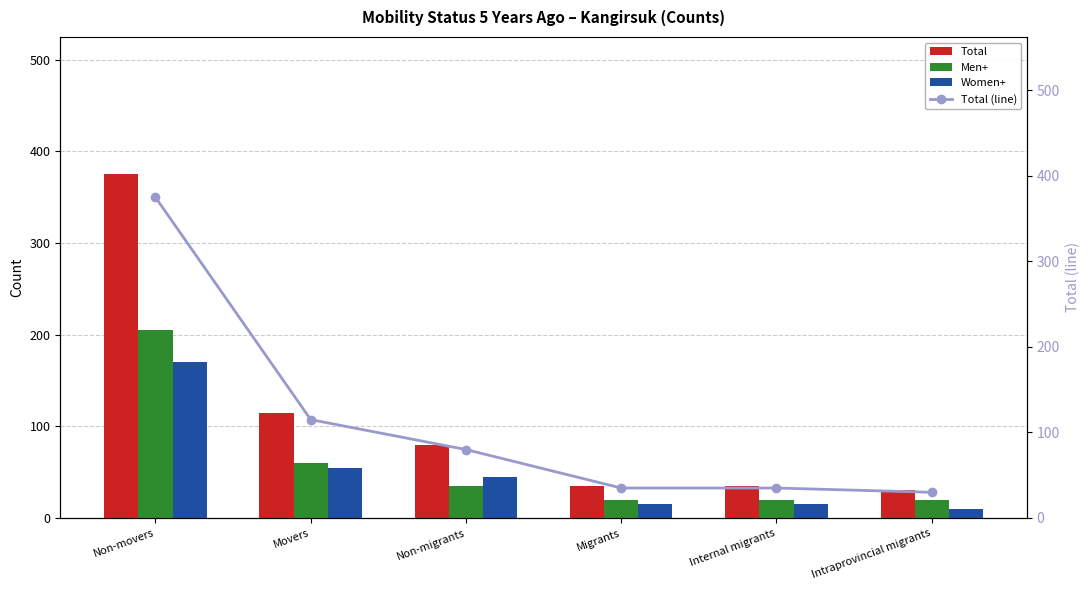

What is the lowest value of the Men+ series?

20